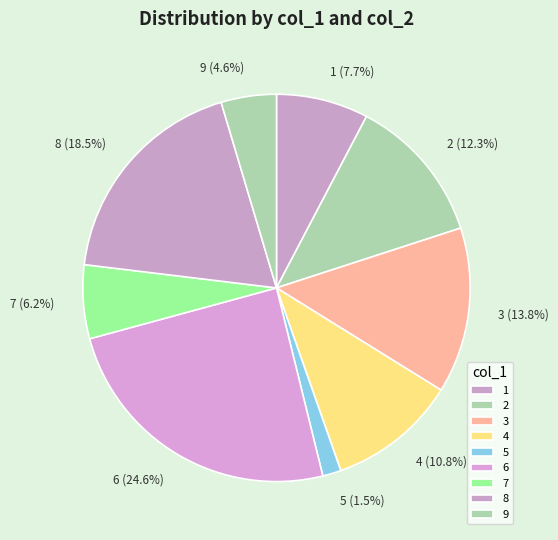

What percentage is NOT represented by 3?

86.2%